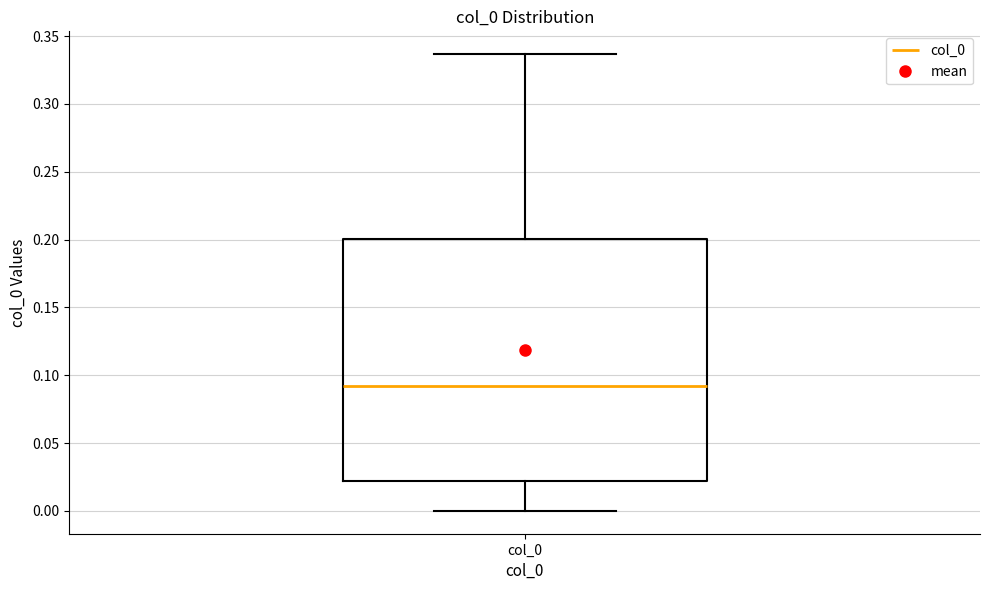

Read this box plot against the y-axis: the position of the median line, the range covered by the box, and the ends of both whiskers. The values are not printed on the chart, so give them approximately, as read against the axis.

median 0.090, box 0.020 to 0.200, whiskers 0.000 to 0.335